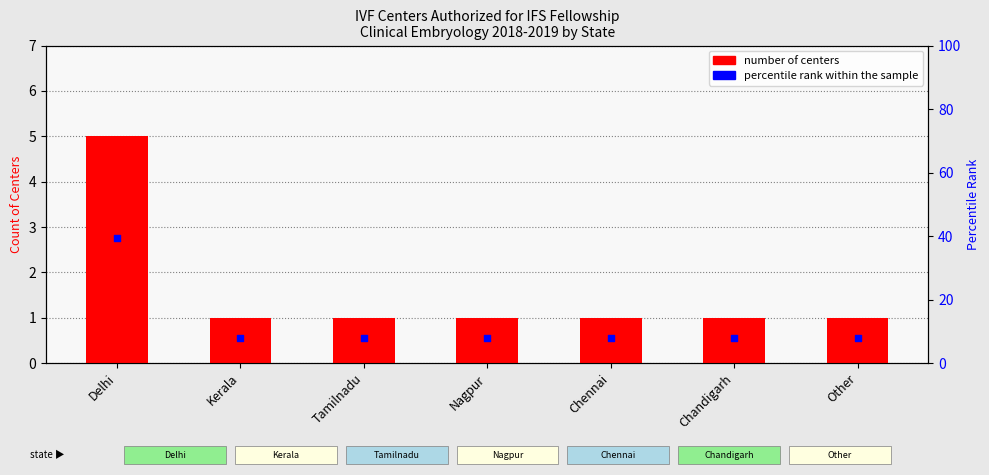

Which has a higher value, Chandigarh or Tamilnadu?

Chandigarh